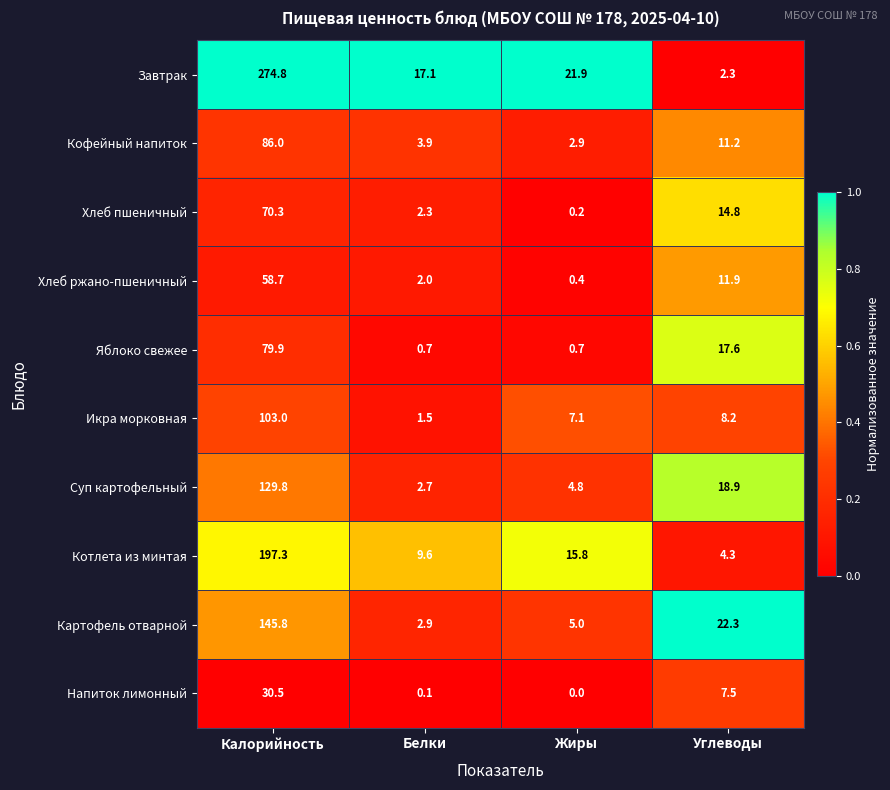

Count the number of categories in the chart.

4